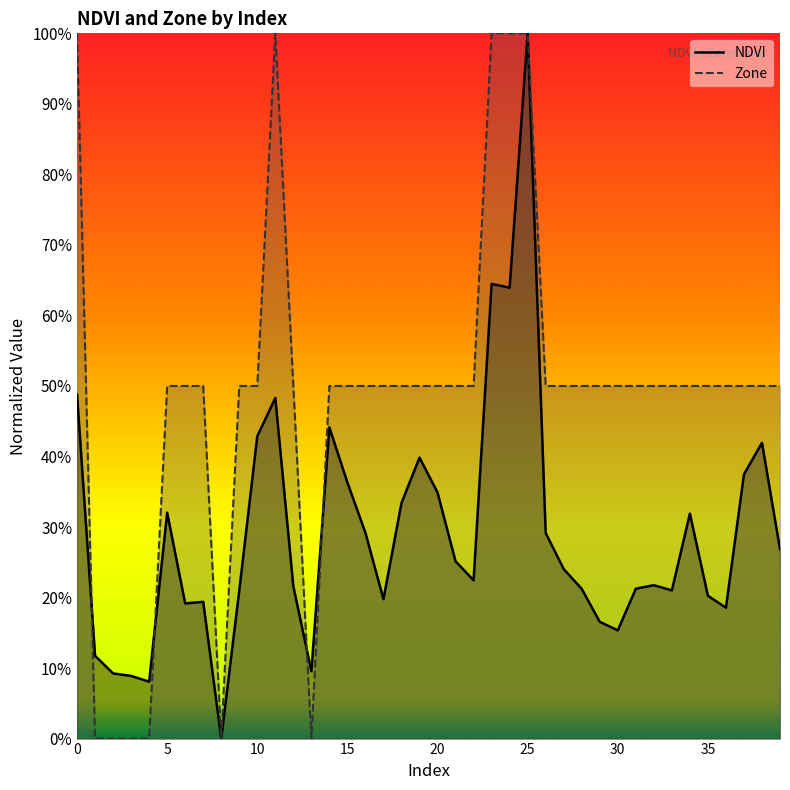

What is the sum of all Zone values?

19.5